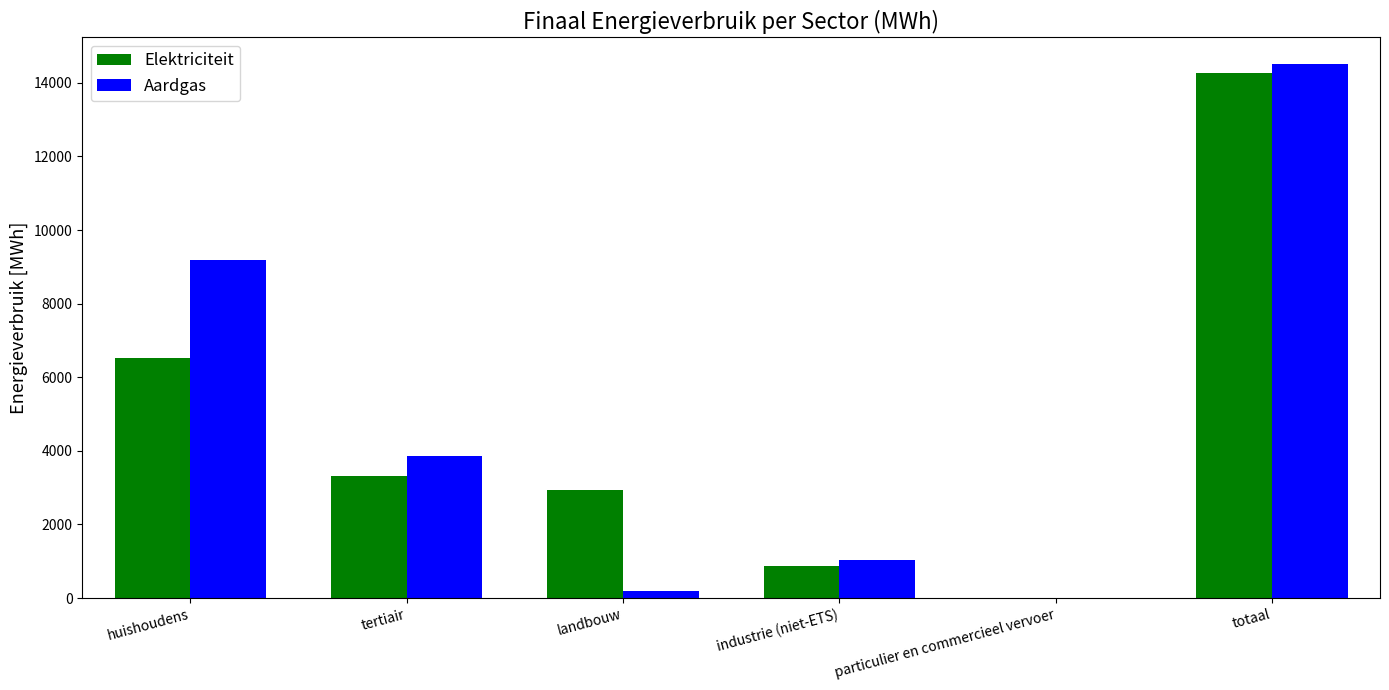

How many values in the Elektriciteit series exceed 3323?

3